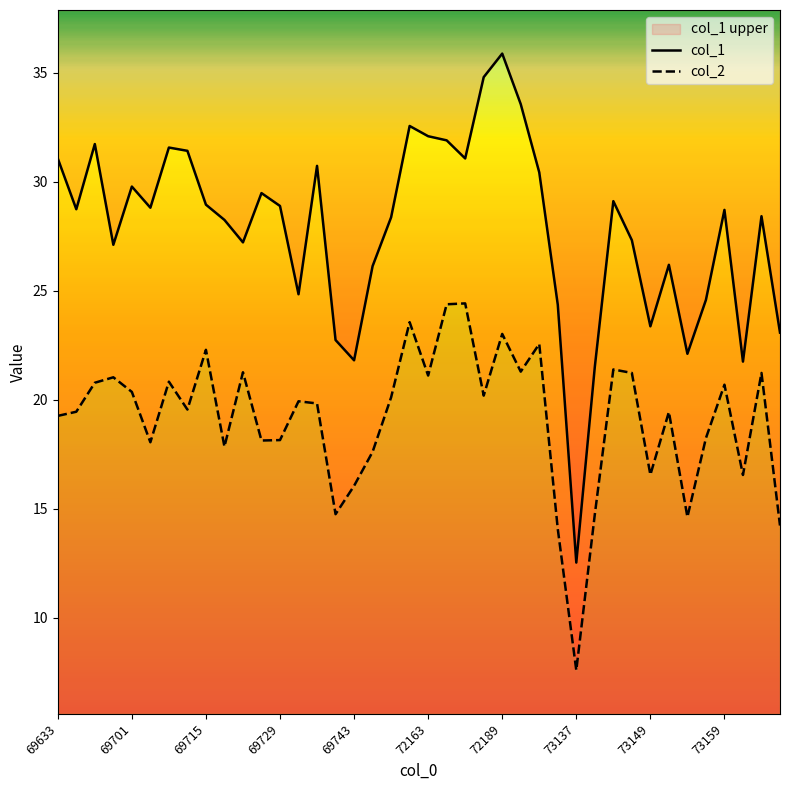

True or false: col_2 has a value of 33.2 at 25.

False